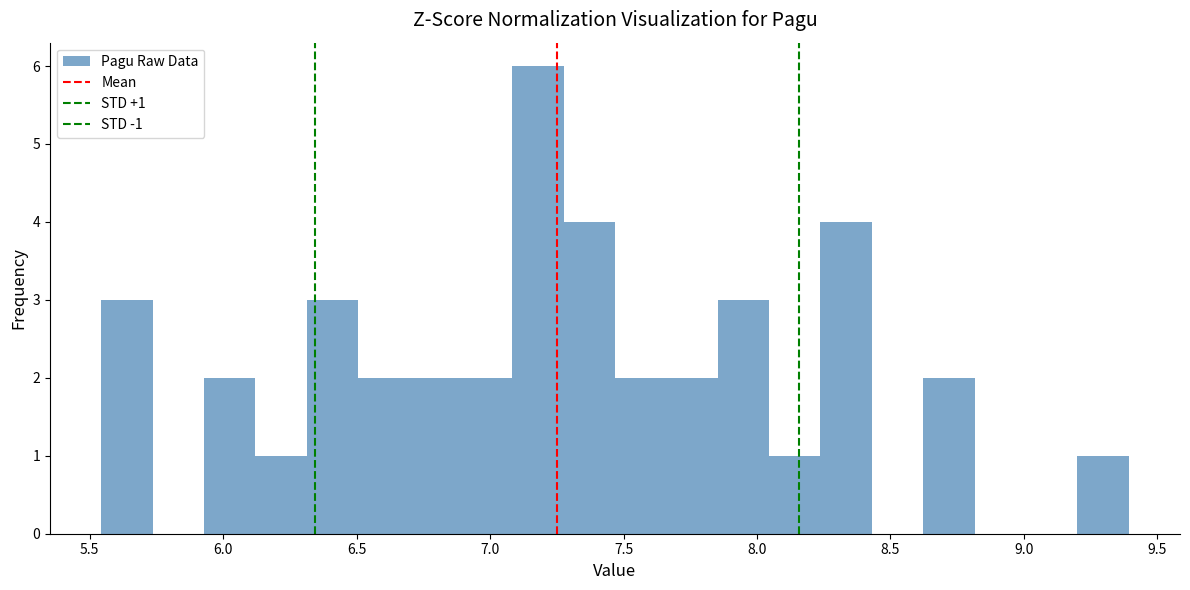

Read against the x-axis, roughly where is the centre of the tallest bar?

7.20